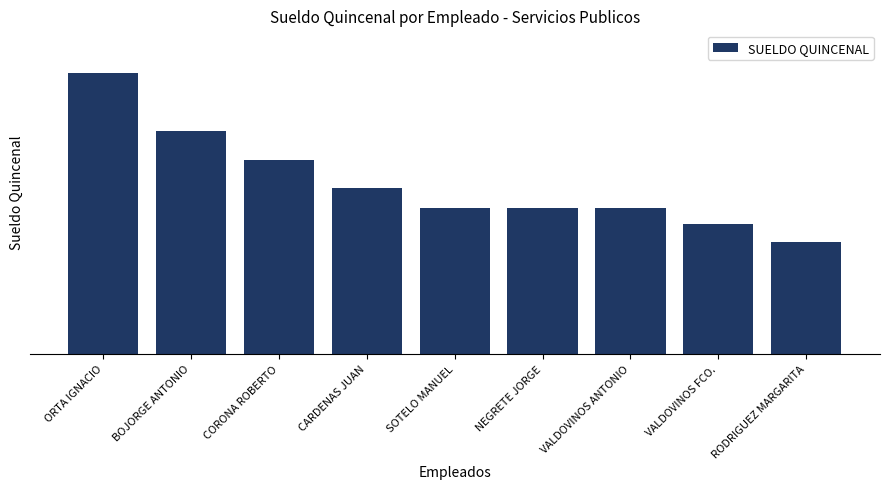

Reading left to right, list all the values displayed in this chart.

4290	3390	2955	2520	2220	2220	2220	1980	1710